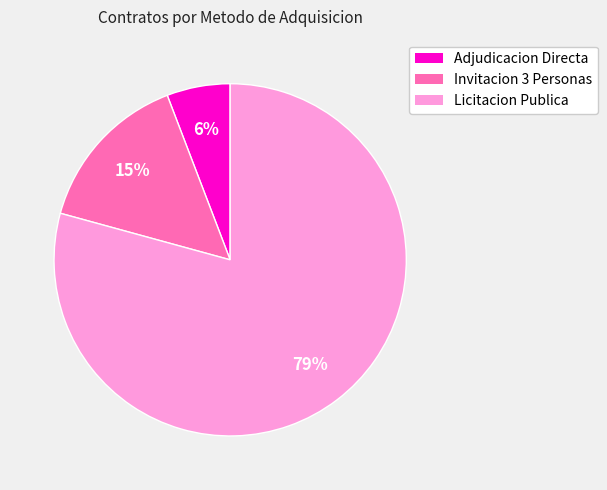

Is there any slice that represents more than half of the pie?

Yes